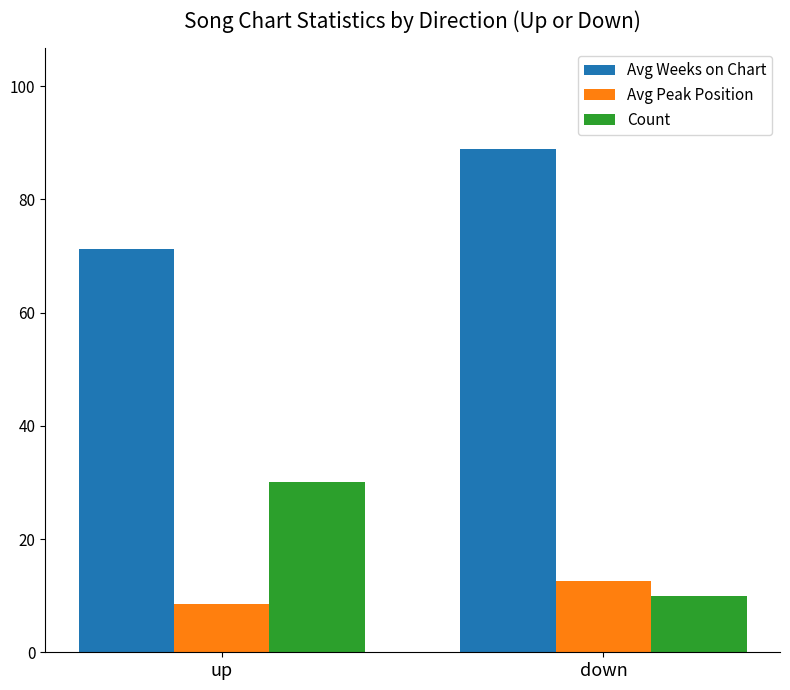

How many series are shown in this chart?

3